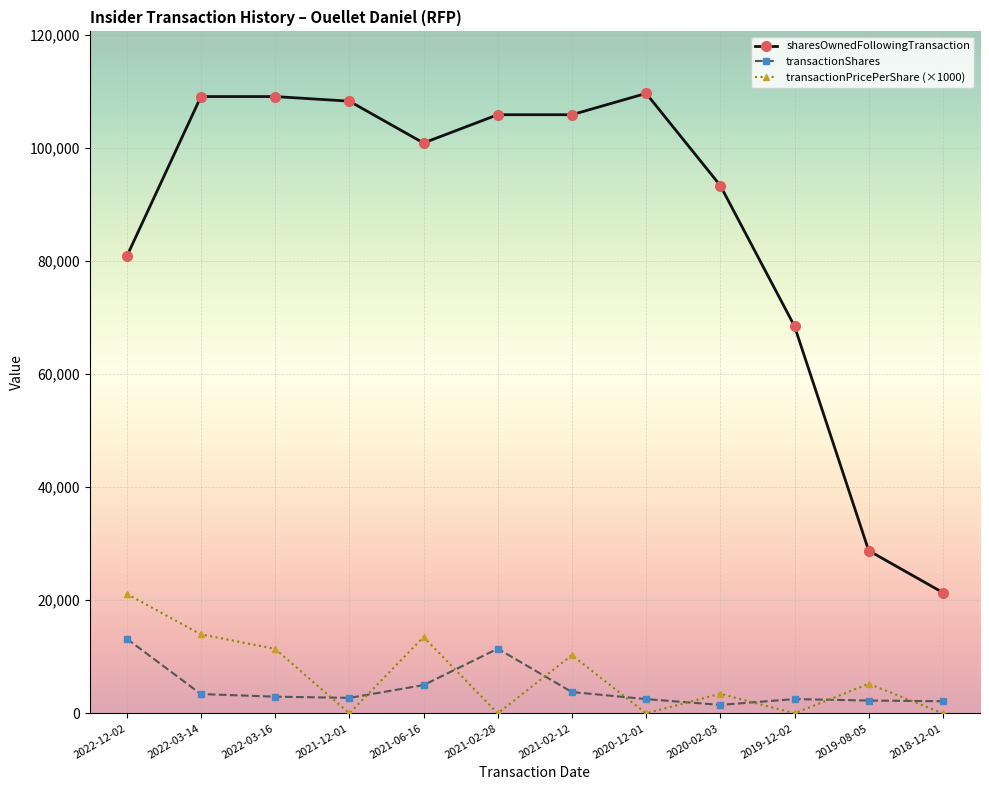

At 2022-12-02, list the series in order from smallest to largest.

transactionShares, transactionPricePerShare (×1000), sharesOwnedFollowingTransaction